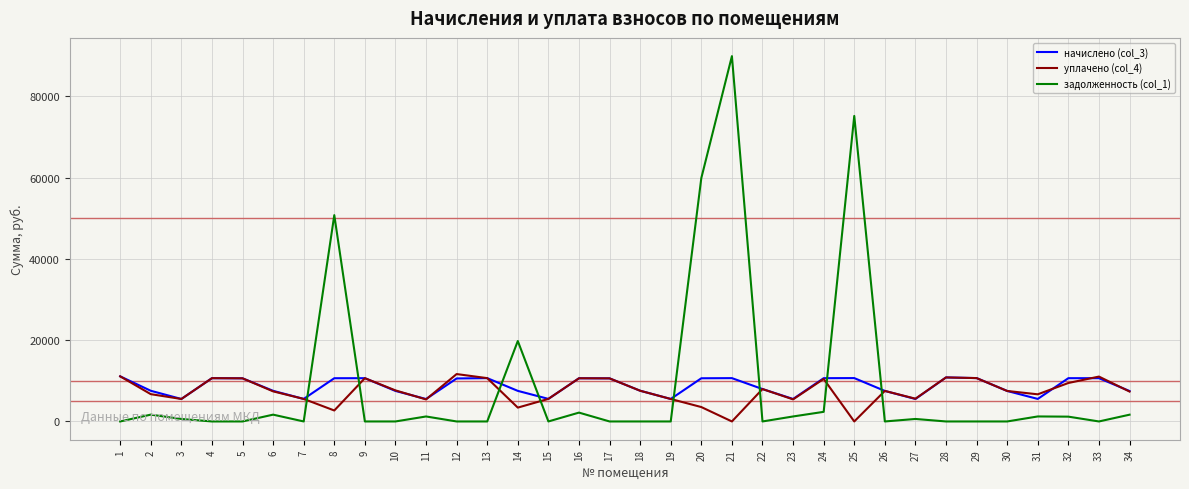

Which series has the widest spread of values?

задолженность (col_1)